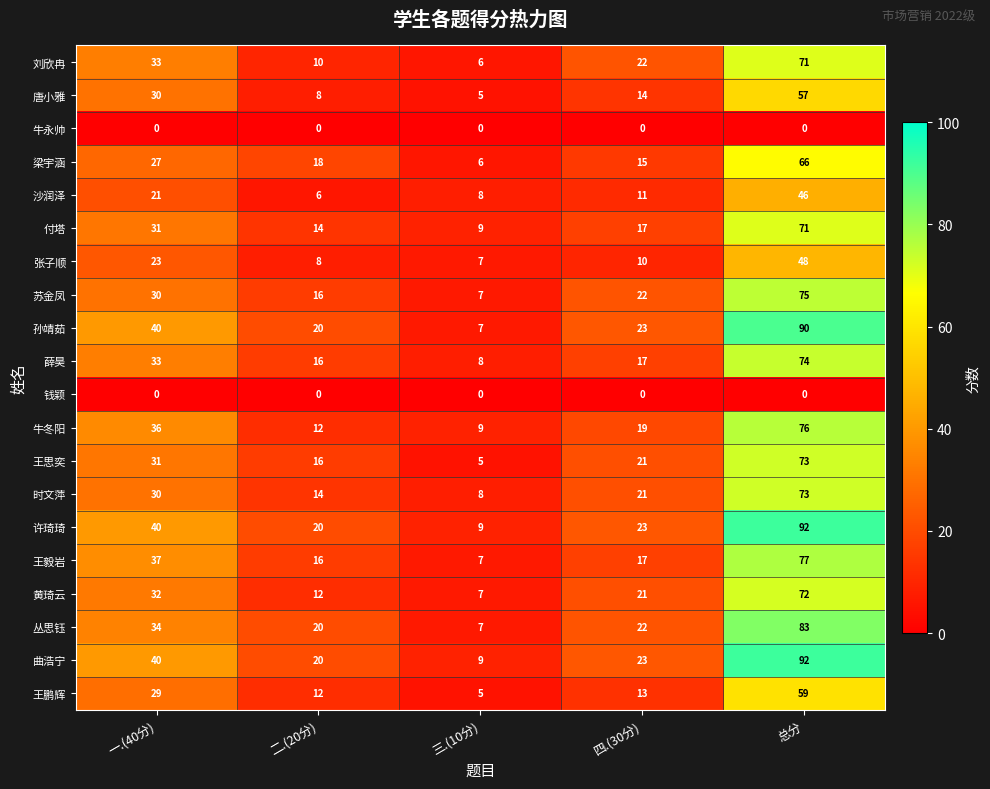

At which label is 许琦琦 closest to 50?

一.(40分)